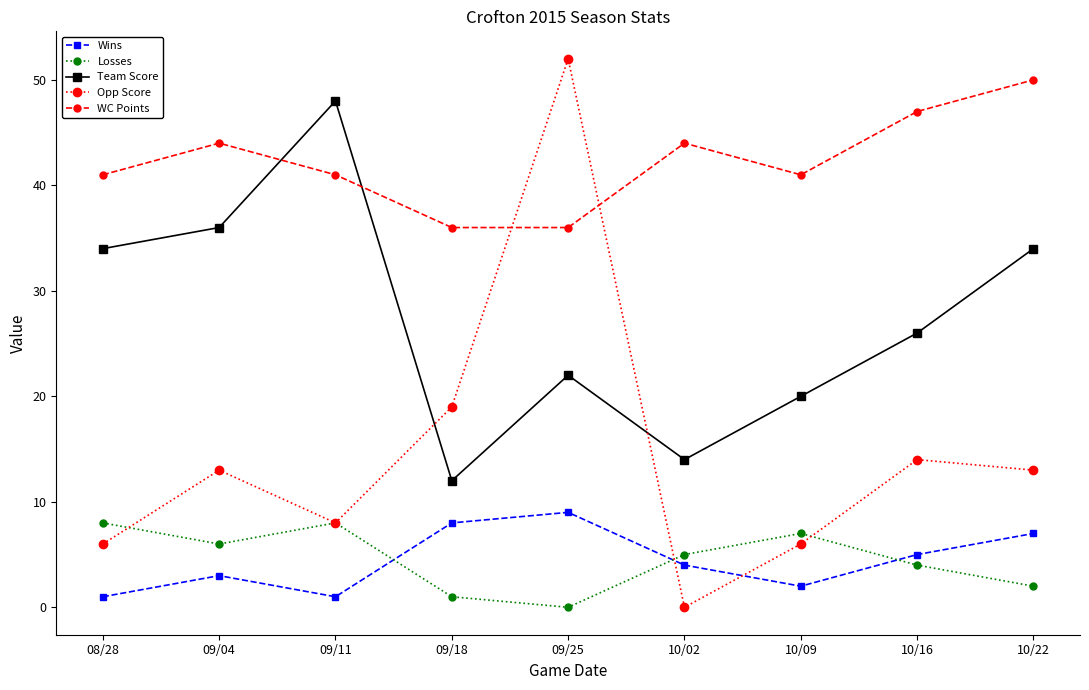

At which category is the sum across all series the highest?

09/25